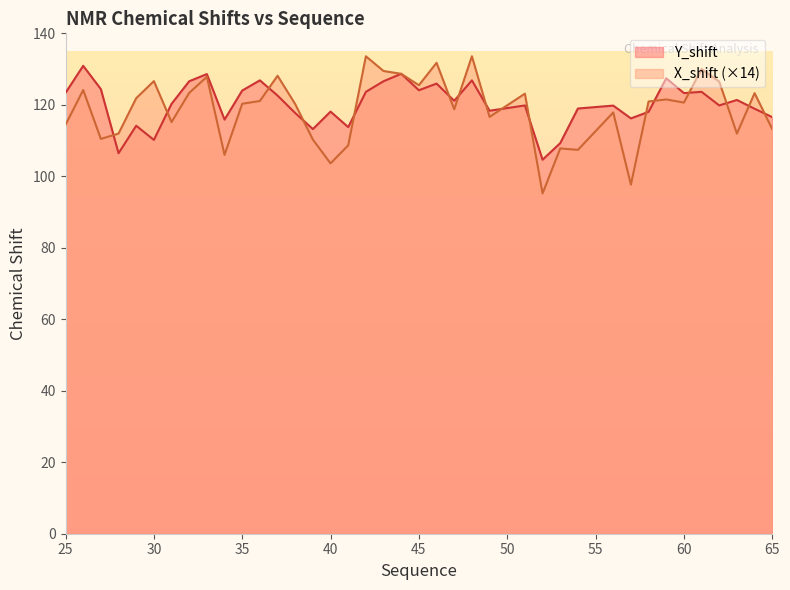

Reading left to right, transcribe all the data shown in this chart.

Y_shift: 25=123.3	26=130.9	27=124.4	28=106.4	29=114.1	30=110.2	31=120.3	32=126.6	33=128.6	34=115.9	35=124.0	36=126.8	37=122.6	38=117.7	39=113.2	40=118.1	41=113.8	42=123.6	43=126.6	44=128.7	45=124.1	46=125.9	47=121.1	48=126.8	49=118.3	51=119.8	52=104.6	53=109.3	54=119.0	56=119.8	57=116.2	58=118.0	59=127.4	60=123.3	61=123.6	62=119.8	63=121.4	64=118.9	65=116.6
X_shift: 25=114.4	26=124.1	27=110.5	28=112.0	29=121.9	30=126.6	31=115.2	32=123.3	33=127.8	34=106.0	35=120.3	36=121.1	37=128.1	38=120.2	39=110.3	40=103.6	41=108.7	42=133.6	43=129.5	44=128.7	45=125.5	46=131.8	47=118.7	48=133.6	49=116.6	51=123.1	52=95.2	53=107.8	54=107.4	56=117.9	57=97.7	58=120.9	59=121.5	60=120.6	61=130.0	62=126.5	63=111.9	64=123.3	65=113.2